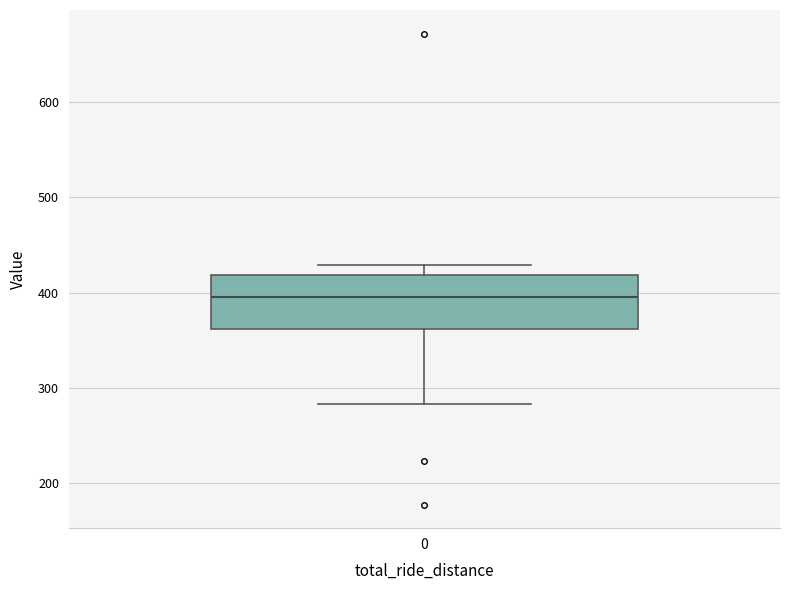

Transcribe this box plot: give where the median line is, the range the box spans, and where the two whiskers end, as read against the y-axis. The values are not printed on the chart, so give them approximately, as read against the axis.

median 400, box 360 to 420, whiskers 280 to 430